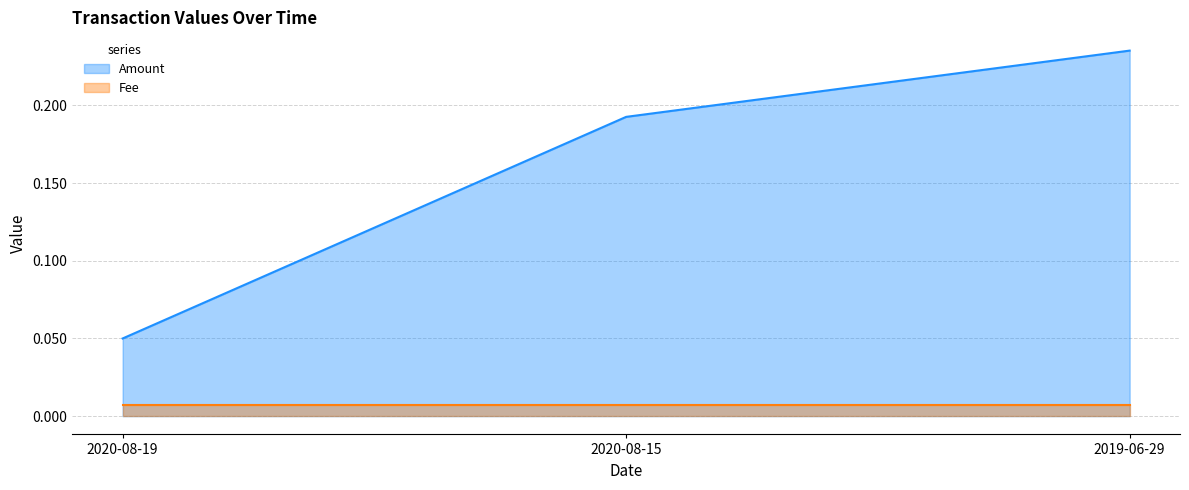

The value of Fee at 2020-08-15 is 0.0. True or false?

True